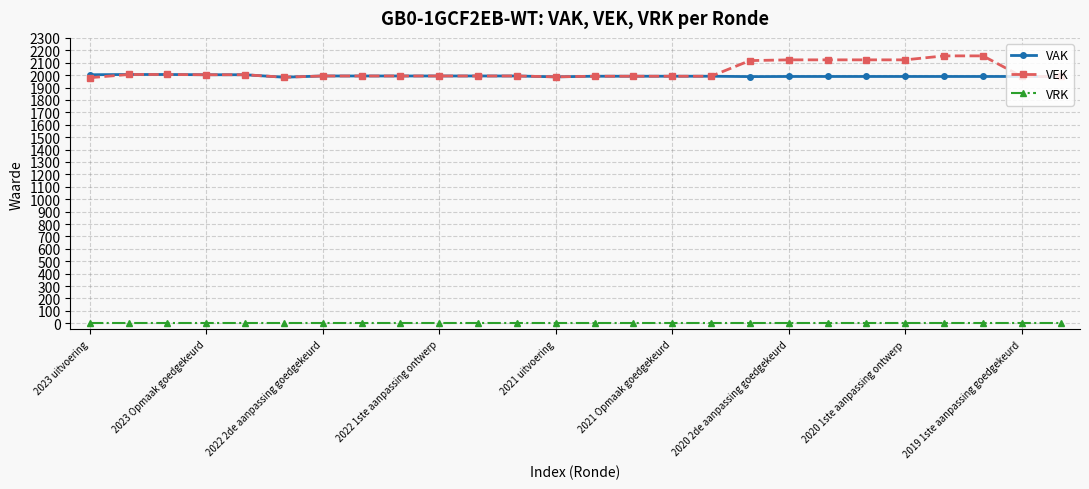

At how many categories does at least one series exceed 1063?

26